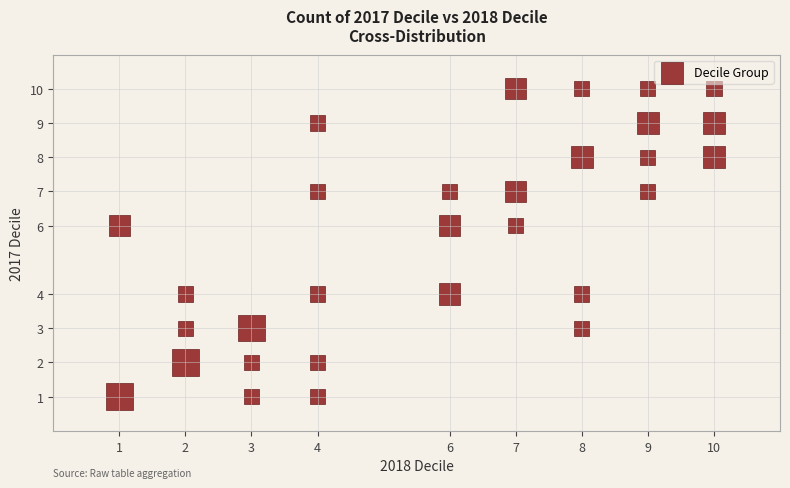

What is the range of X values (max minus min)?

9